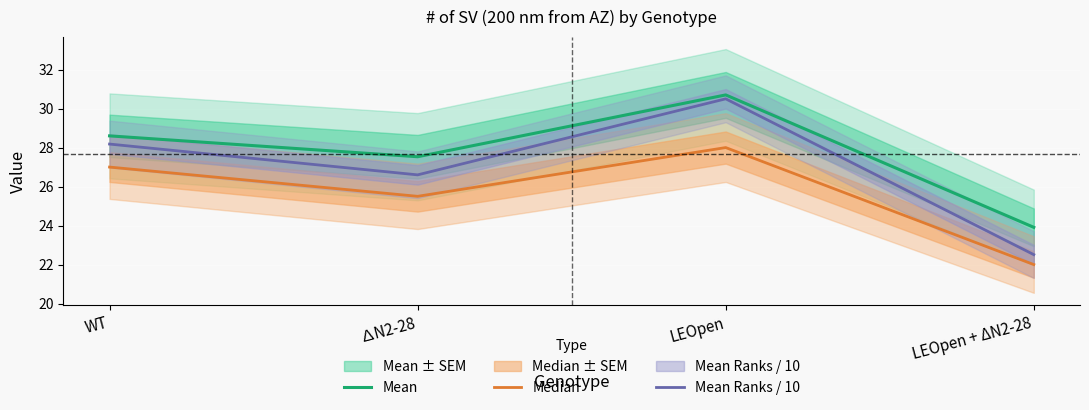

Which series has the largest range (max minus min)?

Mean Ranks / 10